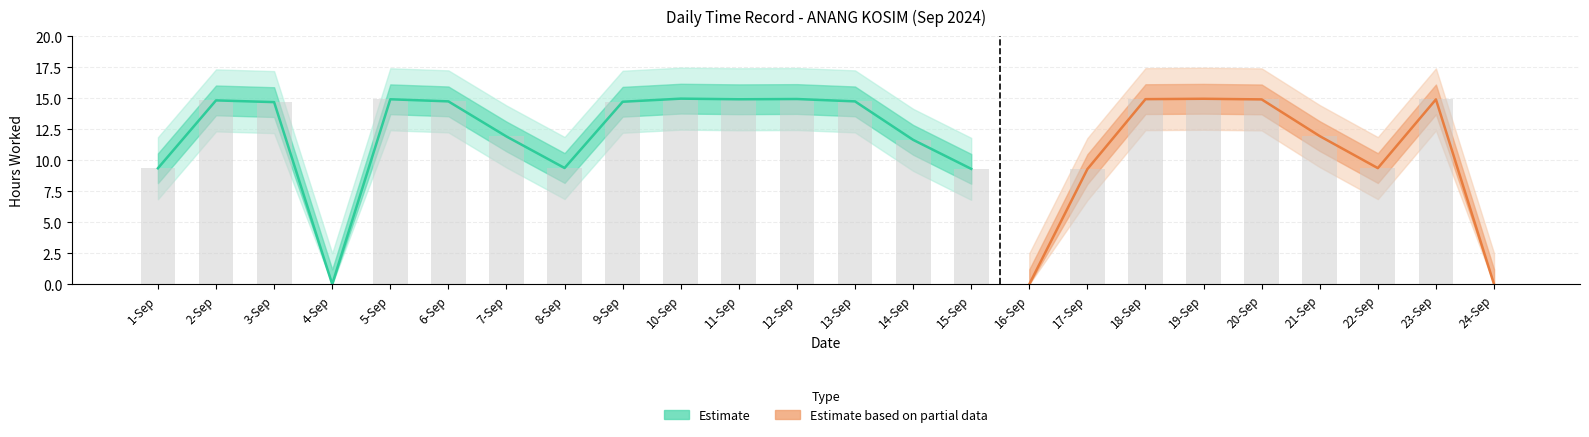

The chart shows a value of 14.7 at 3-Sep. True or false?

True